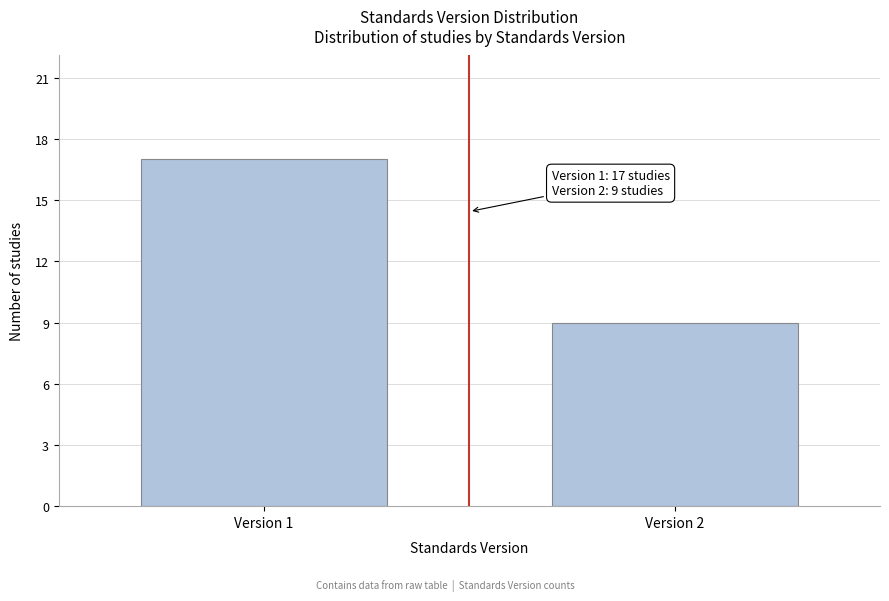

Reading left to right, list all the values displayed in this chart.

17	9